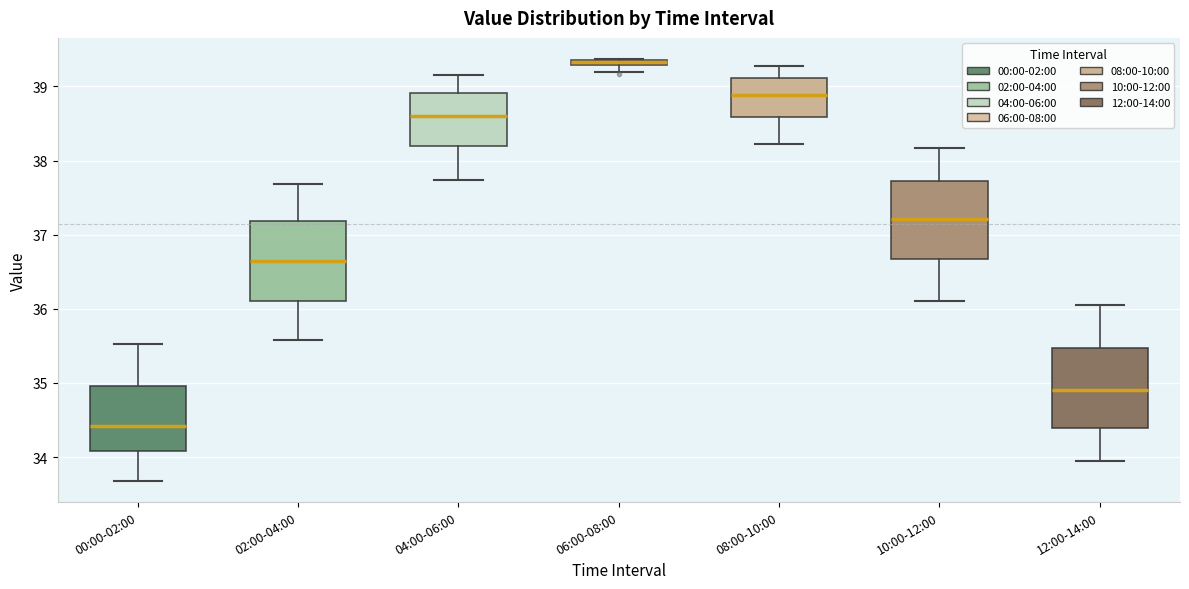

Which box's median line is the lowest?

00:00-02:00